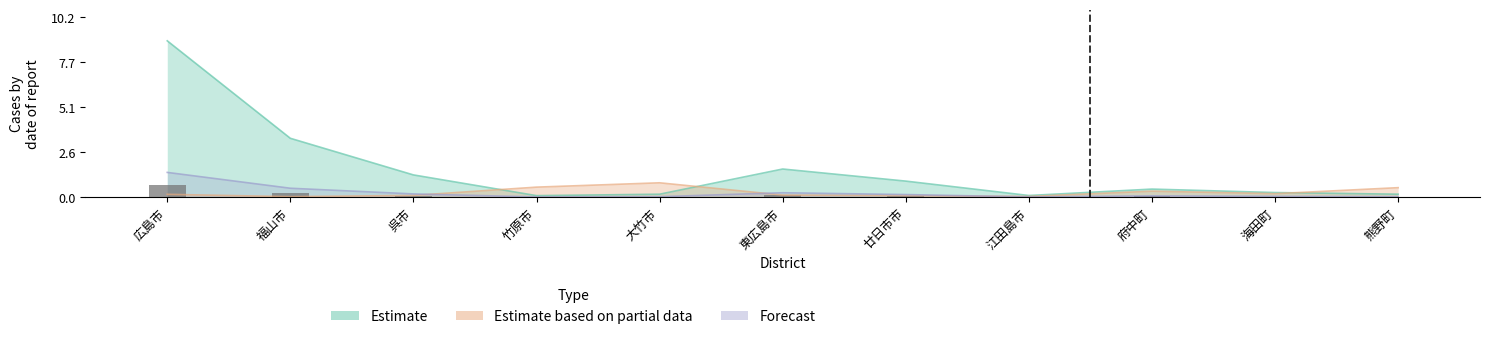

What position from the right is 海田町?

2